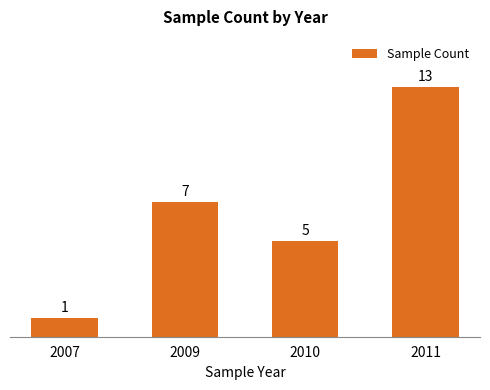

Which category has the lowest value across all series?

2007